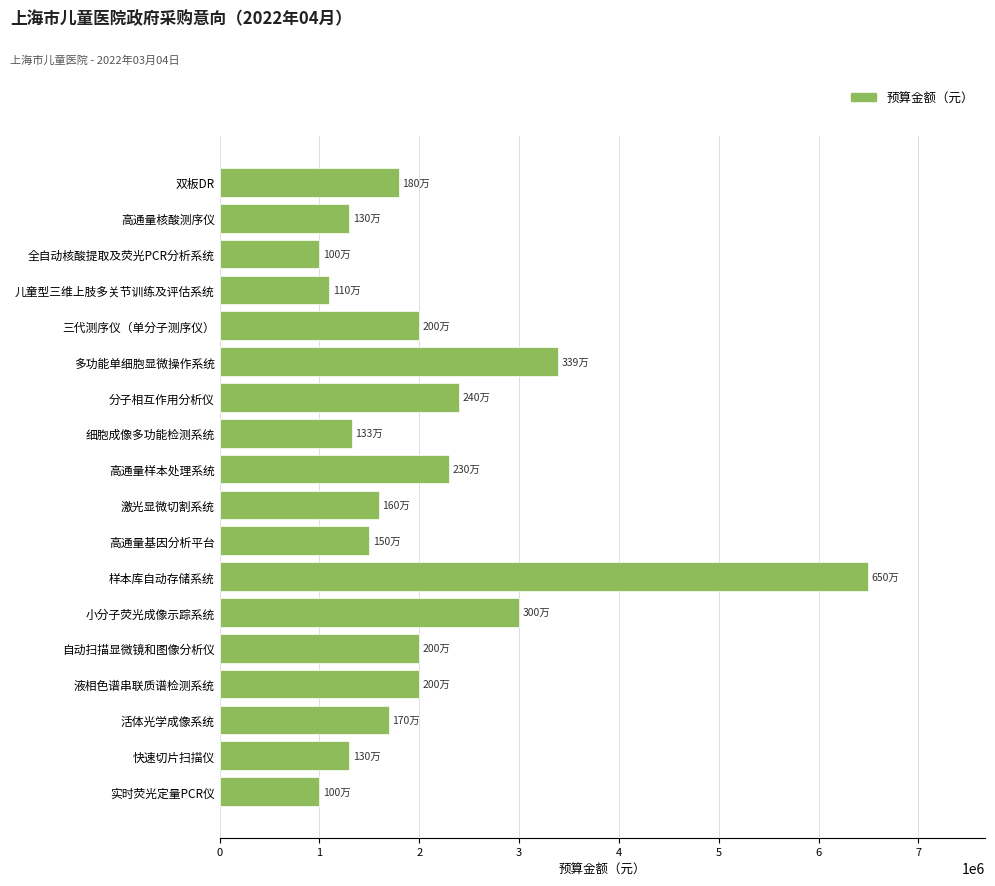

What is the greatest value displayed?

6498000